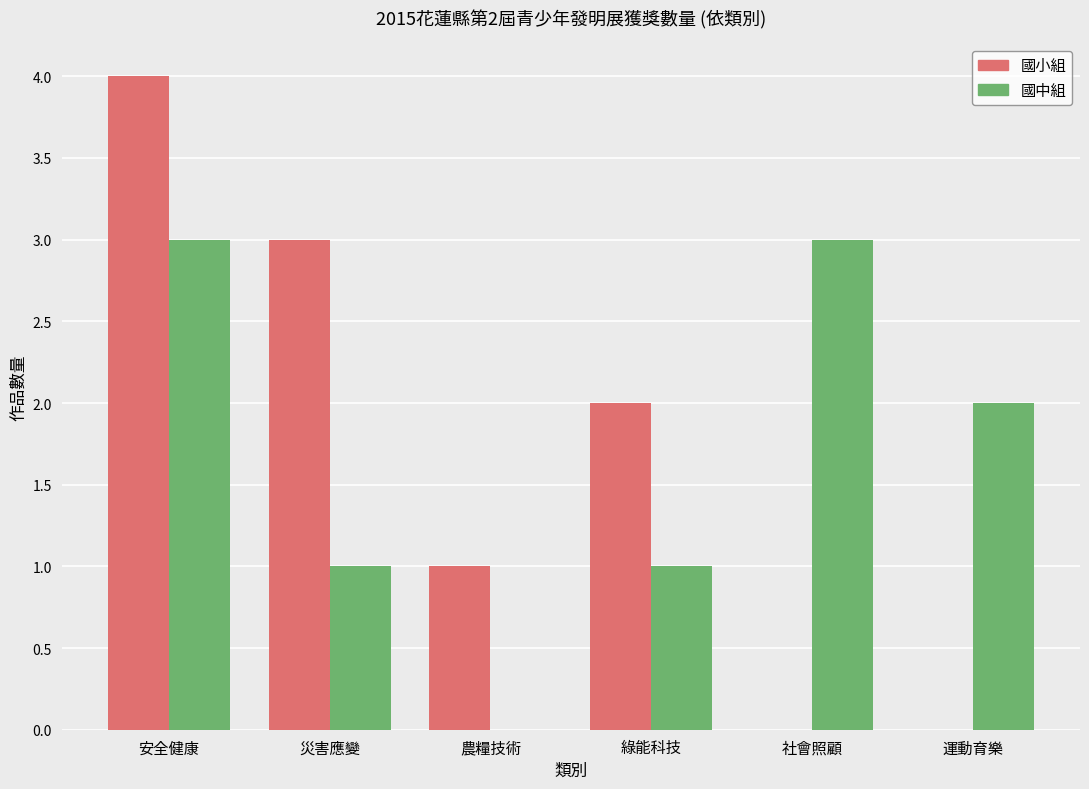

How many categories are shown in the chart?

6